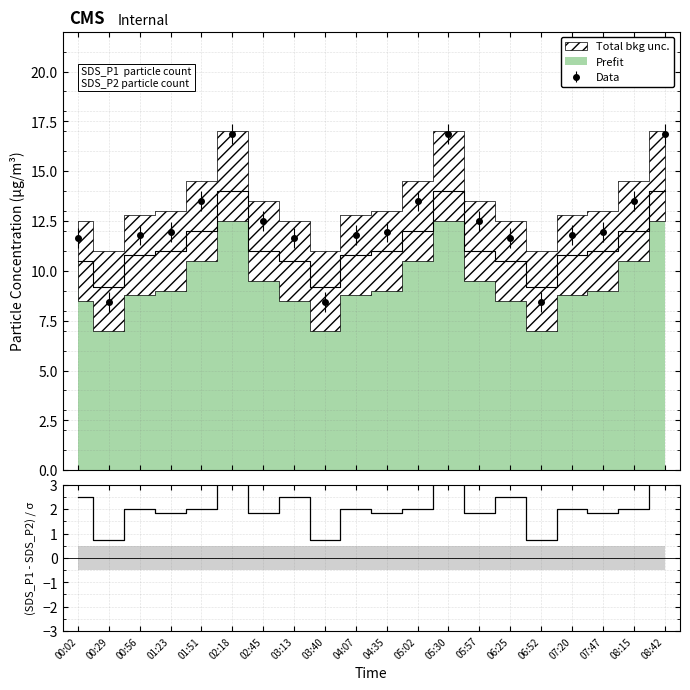

What is the highest value of the Data series?

16.9